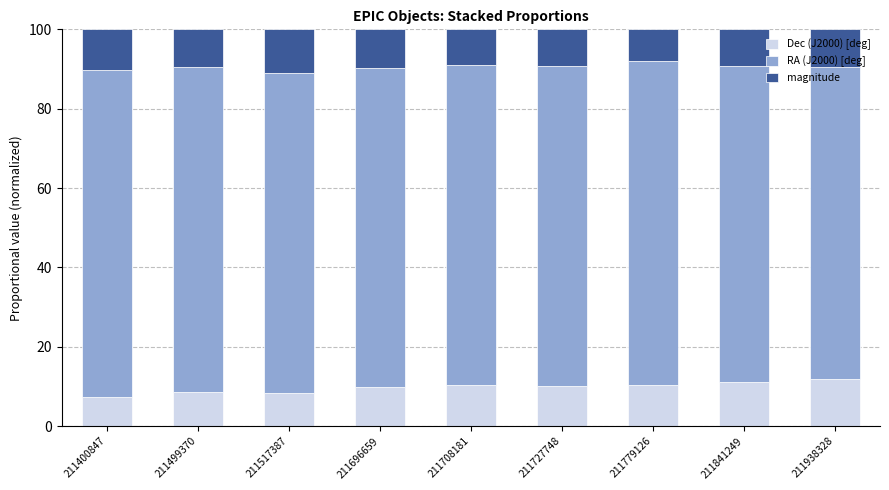

What is the total value across all series at 211499370?

100.0